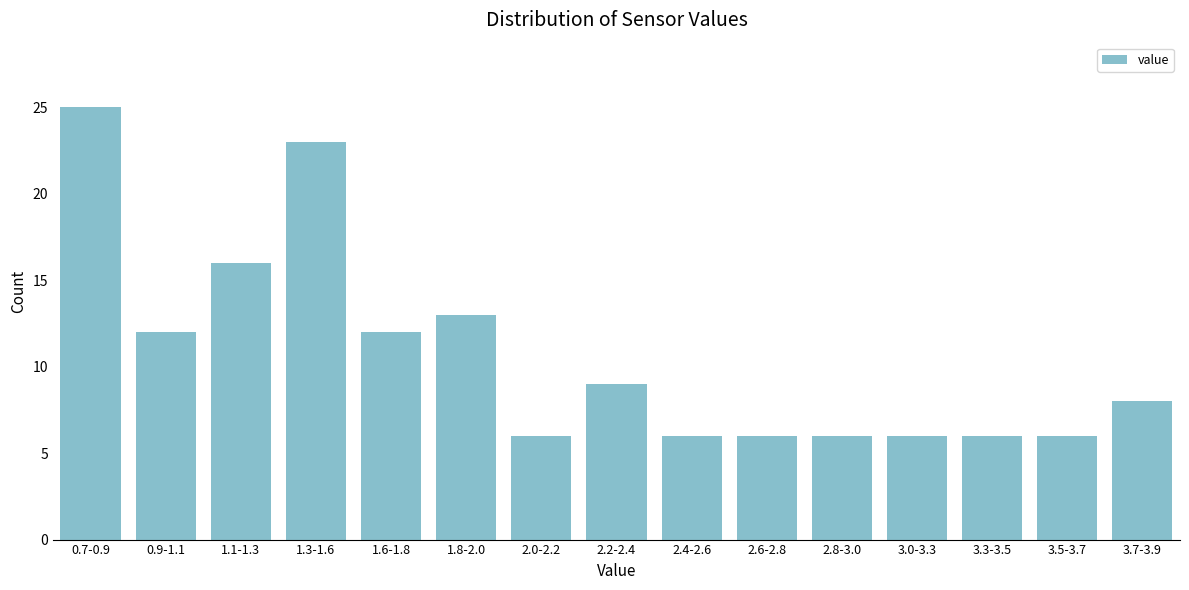

Reading left to right, extract all data points from this chart.

25	12	16	23	12	13	6	9	6	6	6	6	6	6	8